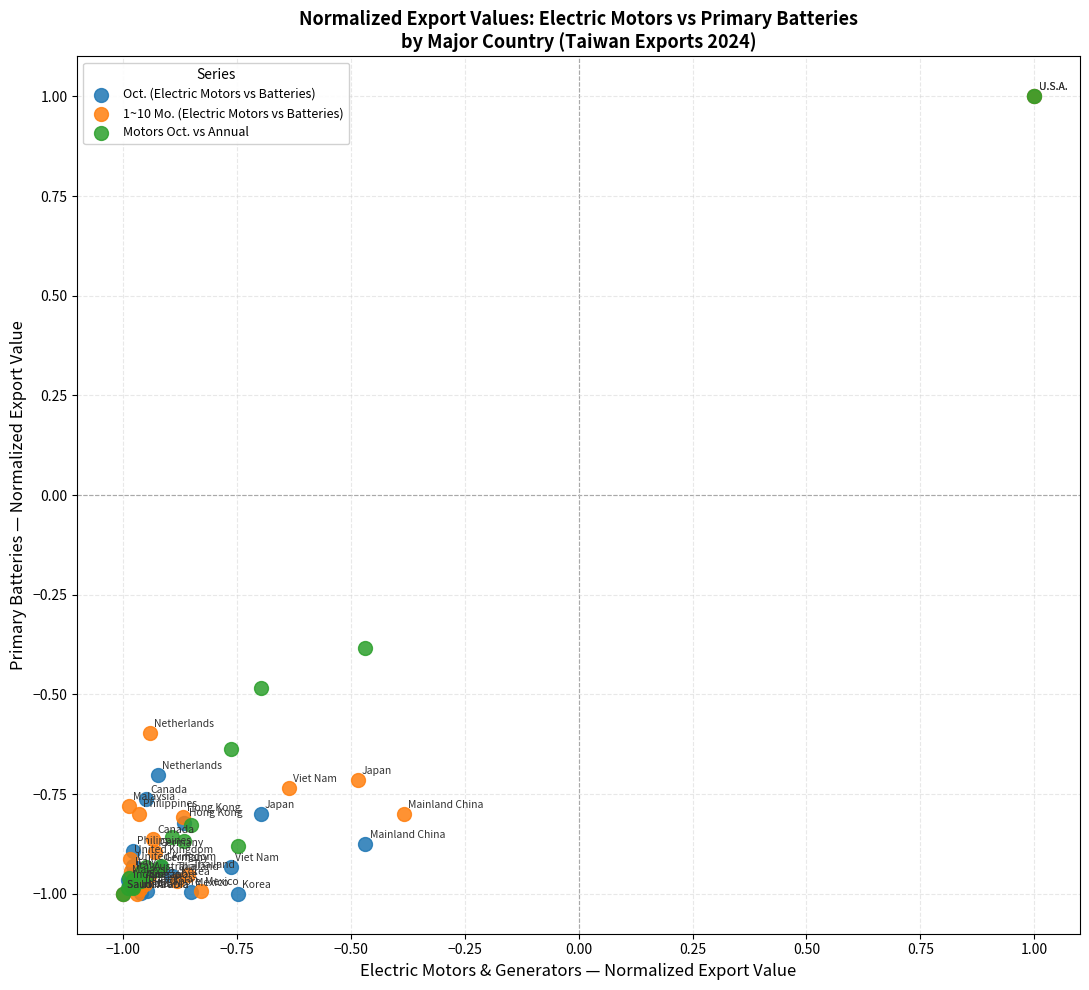

What are all the series names shown in the legend?

Oct. (Electric Motors vs Batteries), 1~10 Mo. (Electric Motors vs Batteries), Motors Oct. vs Annual